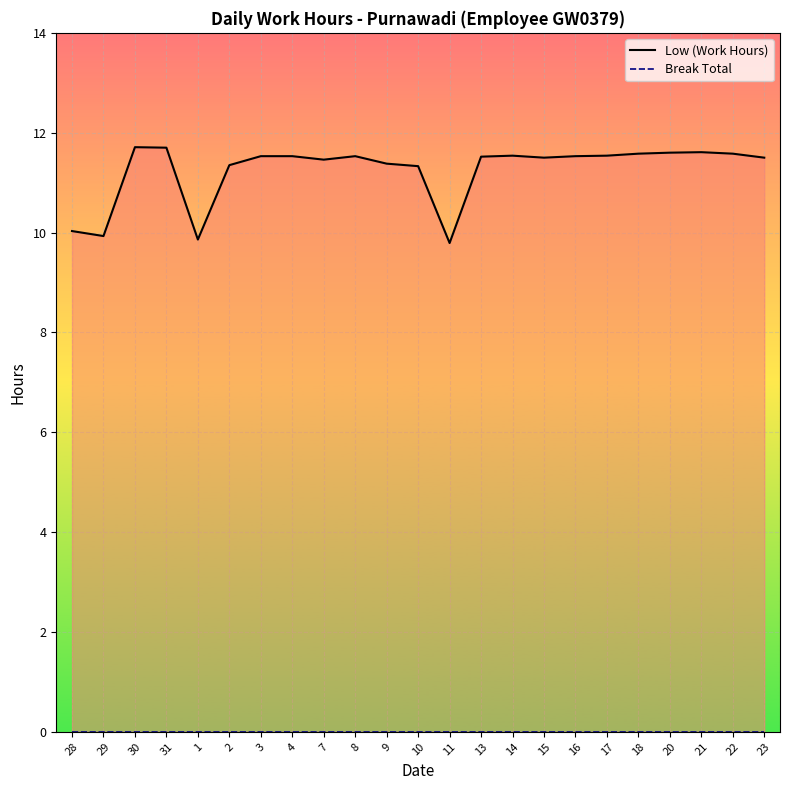

Rank the series by their average value, from lowest to highest.

Break Total, Low (Work Hours)